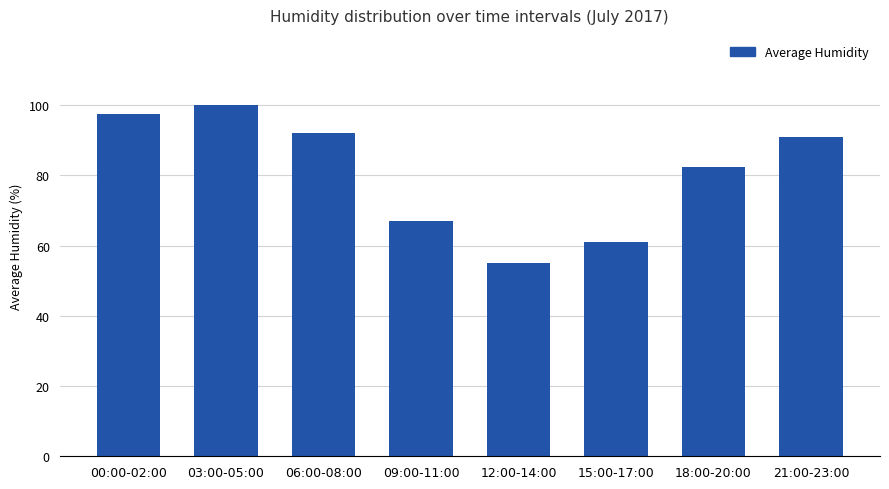

Rank the categories by value from highest to lowest.

03:00-05:00, 00:00-02:00, 06:00-08:00, 21:00-23:00, 18:00-20:00, 09:00-11:00, 15:00-17:00, 12:00-14:00